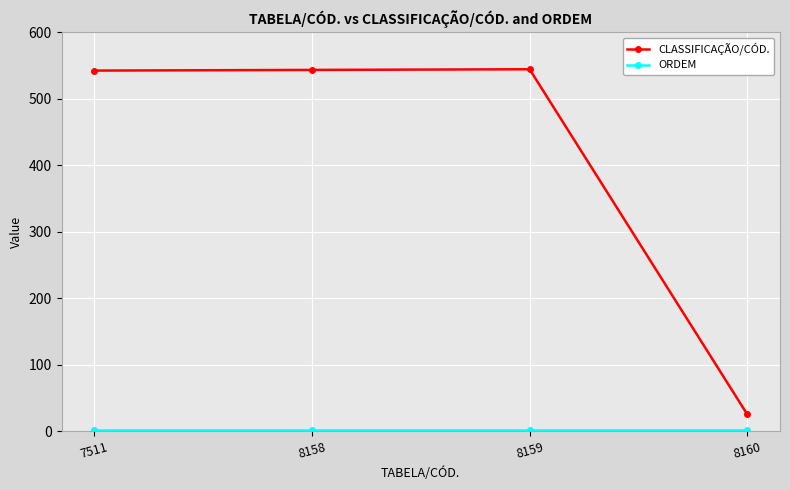

How many categories are shown in the chart?

4